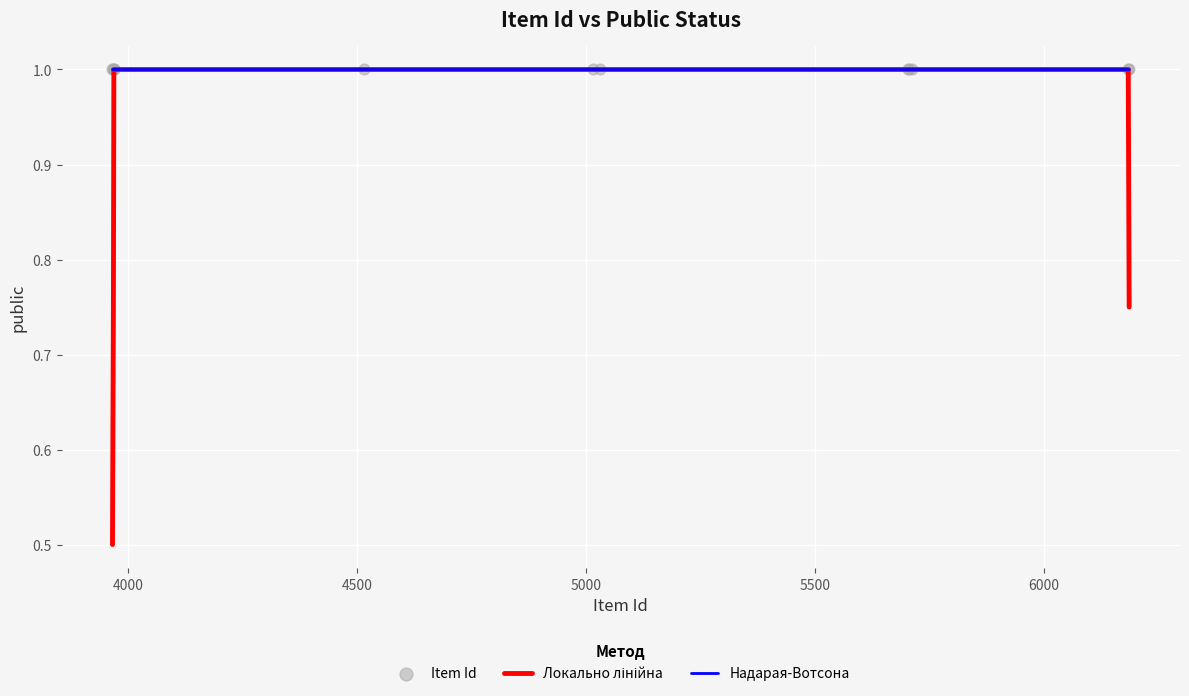

What is the maximum value for Надарая-Вотсона?

1.0